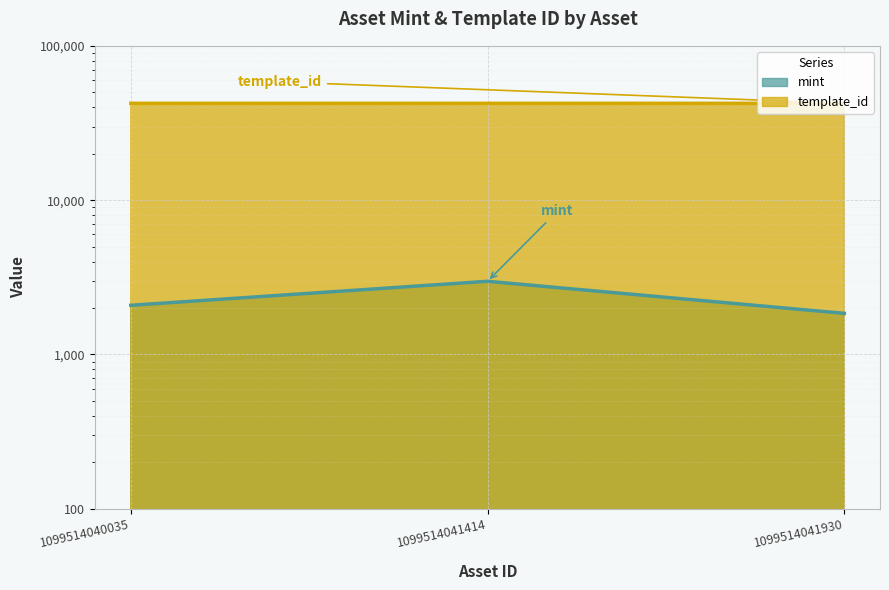

Reading left to right, transcribe all the data shown in this chart.

mint: 2083	2980	1847
template_id: 42420	42420	42421